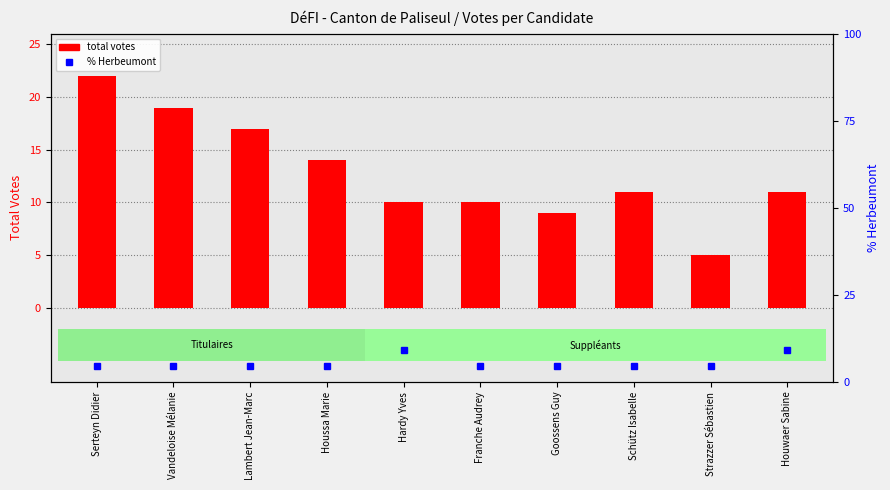

What is the difference between the second highest and second lowest values in the % Herbeumont series?

4.5